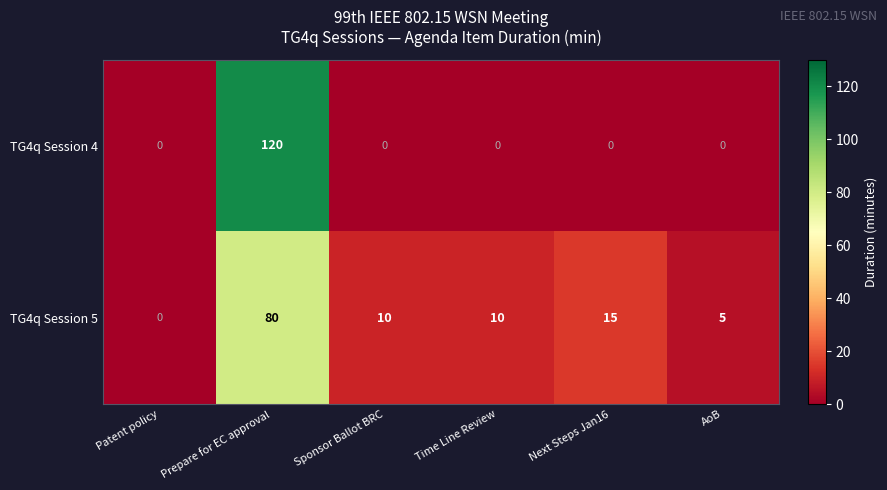

What is the maximum value shown in the chart?

120